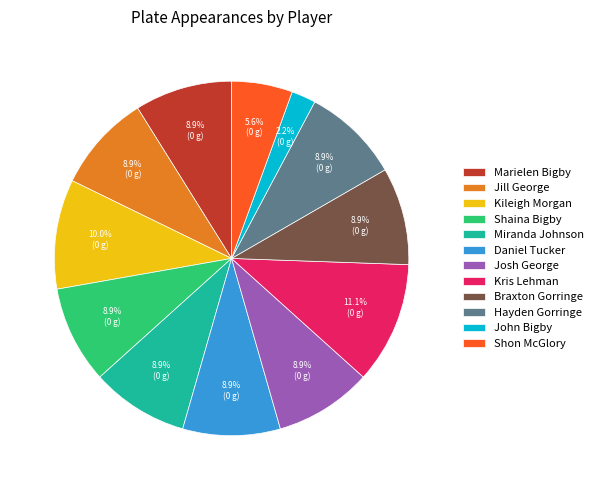

Does Jill George represent more than half of the total?

No